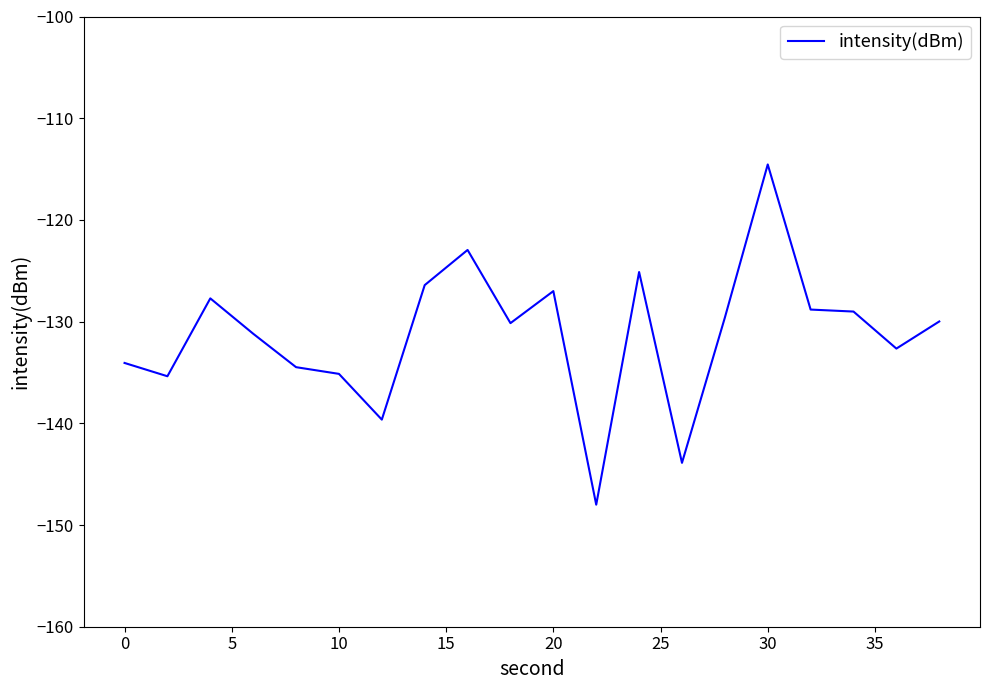

What is the smallest value displayed?

-148.0